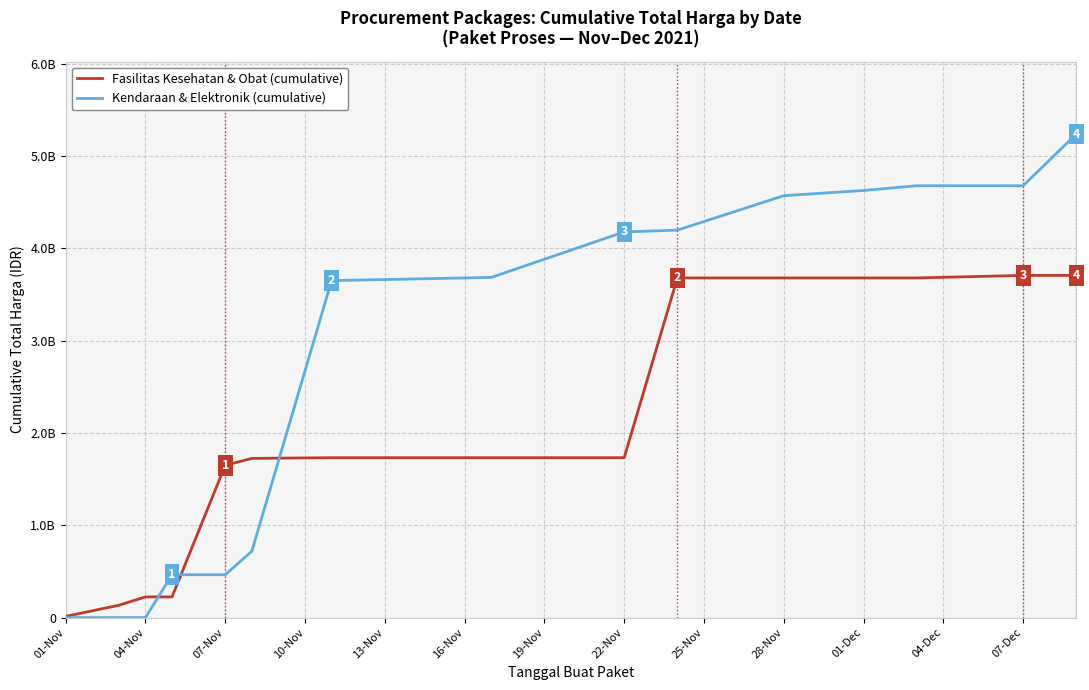

List the series in order of their peak value, highest first.

Kendaraan & Elektronik (cumulative), Fasilitas Kesehatan & Obat (cumulative)